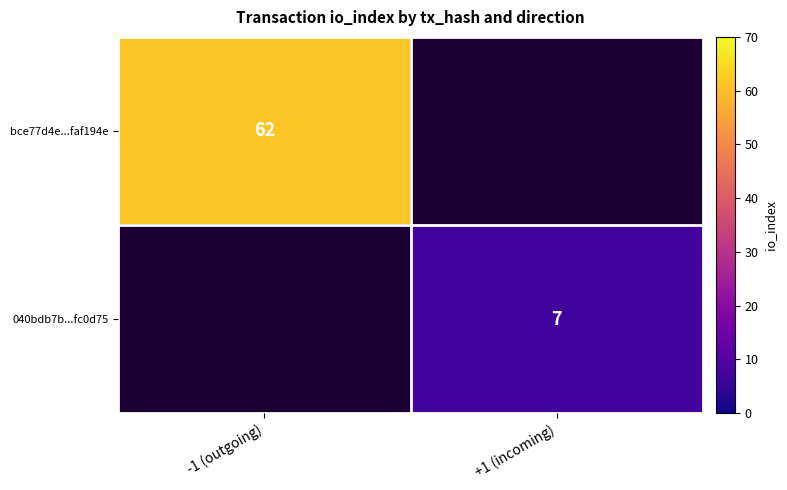

Is the value of bce77d4e...faf194e at -1 (outgoing) greater than the value of 040bdb7b...fc0d75 at +1 (incoming)?

Yes